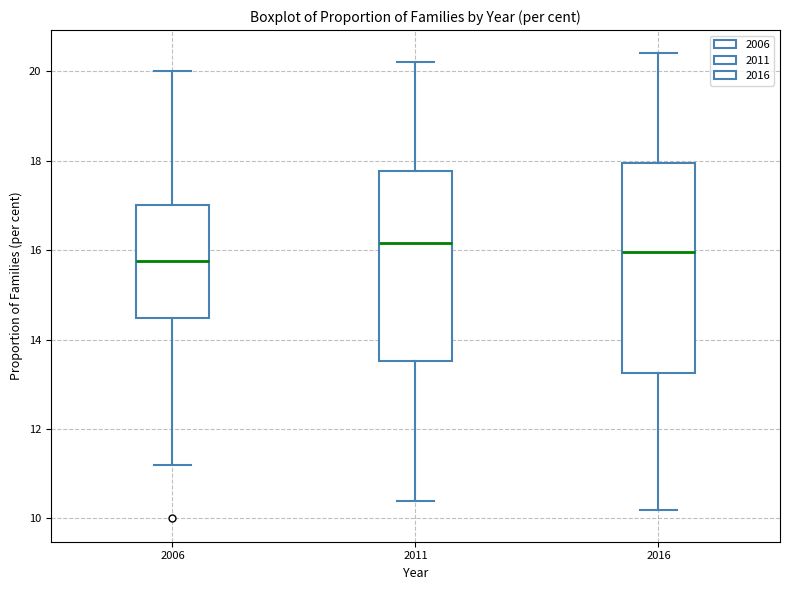

Reading left to right, read every box against the y-axis: the position of its median line, the range the box covers, and the ends of its whiskers. The values are not printed on the chart, so give them approximately, as read against the axis.

2006: median 15.8, box 14.4 to 17.0, whiskers 11.2 to 20.0
2011: median 16.2, box 13.6 to 17.8, whiskers 10.4 to 20.2
2016: median 16.0, box 13.2 to 18.0, whiskers 10.2 to 20.4